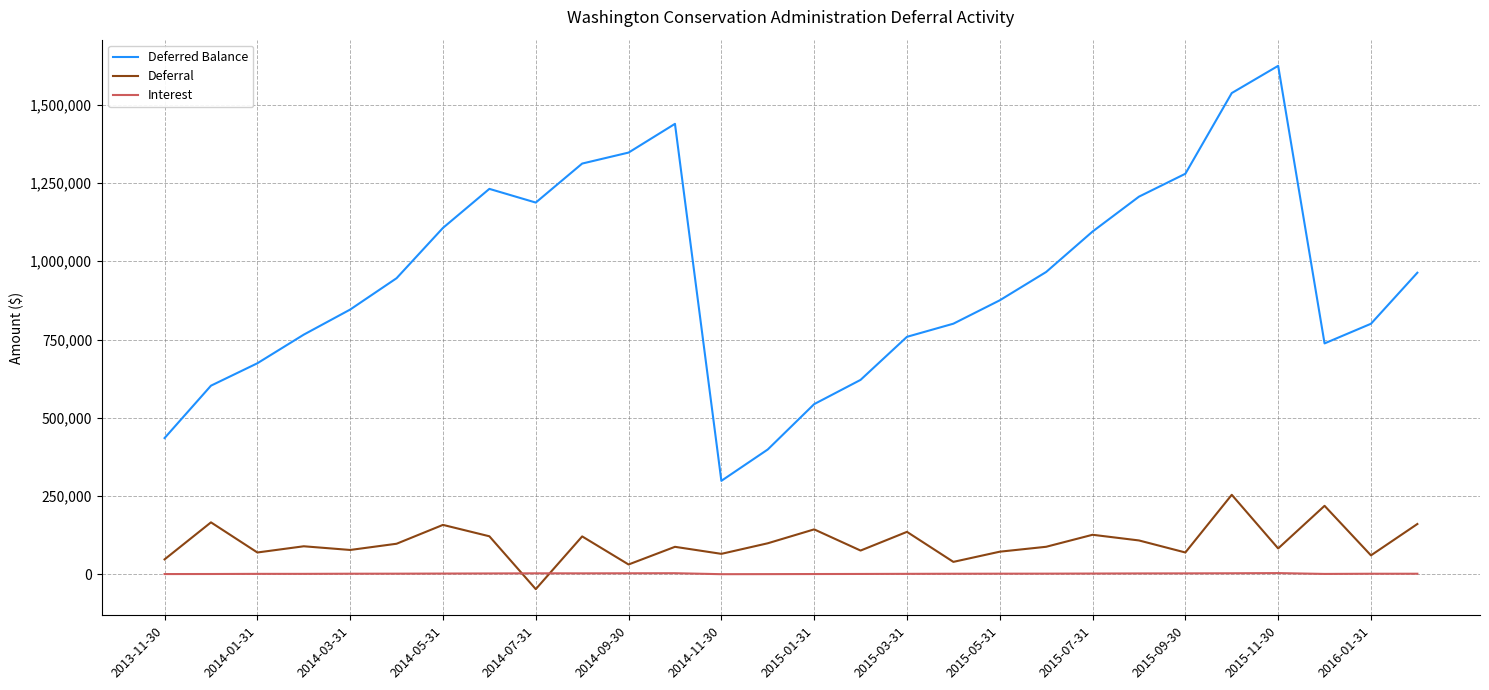

Which series has the largest total across all categories?

Deferred Balance